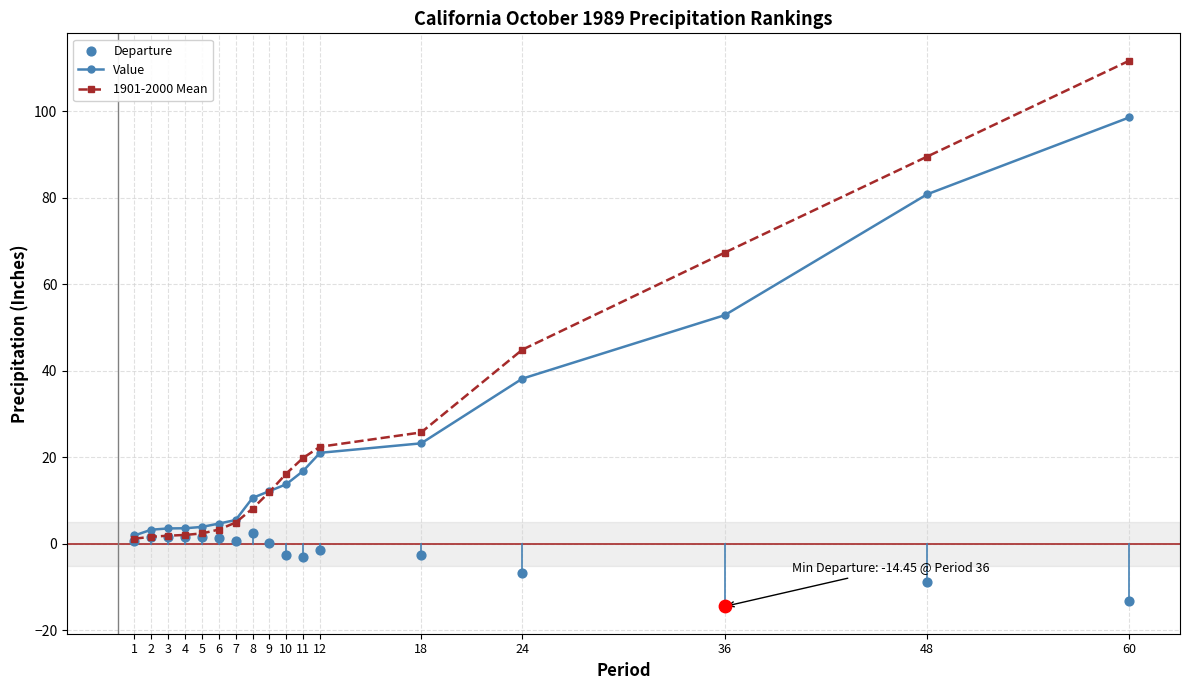

At how many categories does at least one series exceed 26?

4